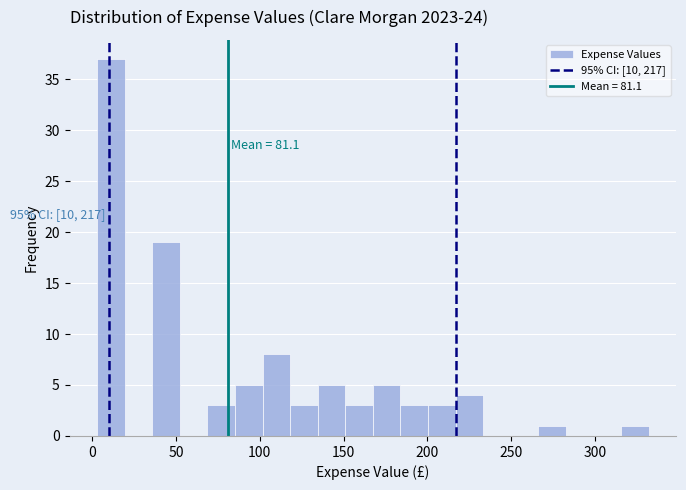

Read against the x-axis, roughly where is the centre of the tallest bar?

10